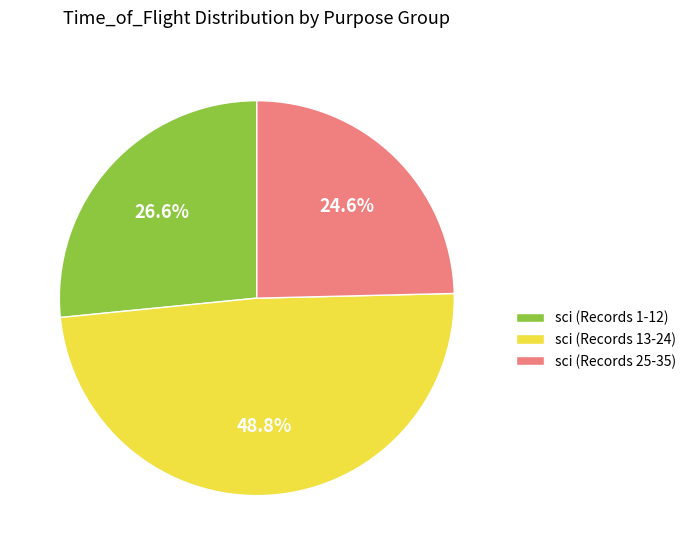

Between sci (Records 13-24) and sci (Records 25-35), which is larger?

sci (Records 13-24)